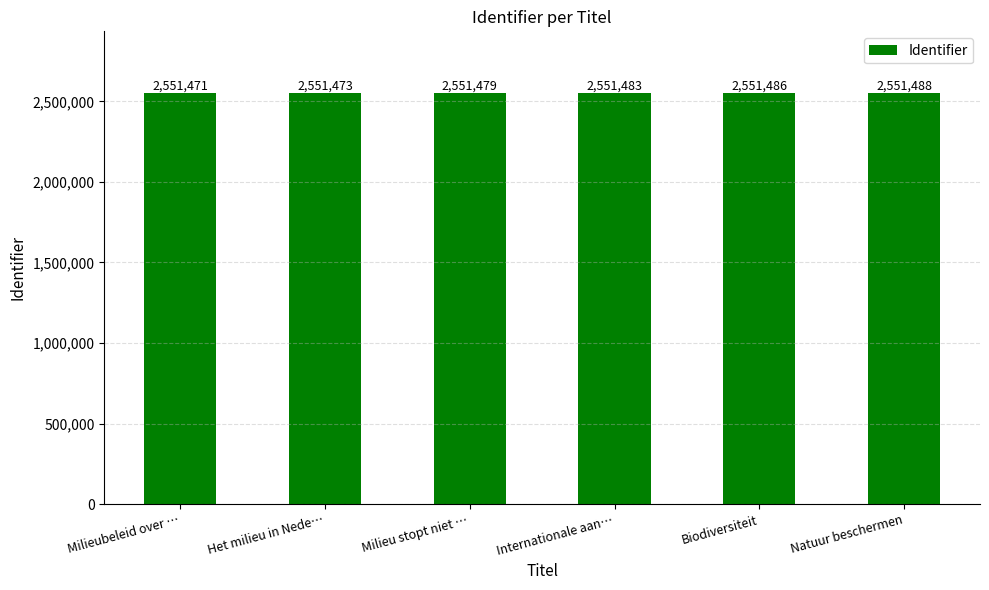

What position from the right is Biodiversiteit?

2